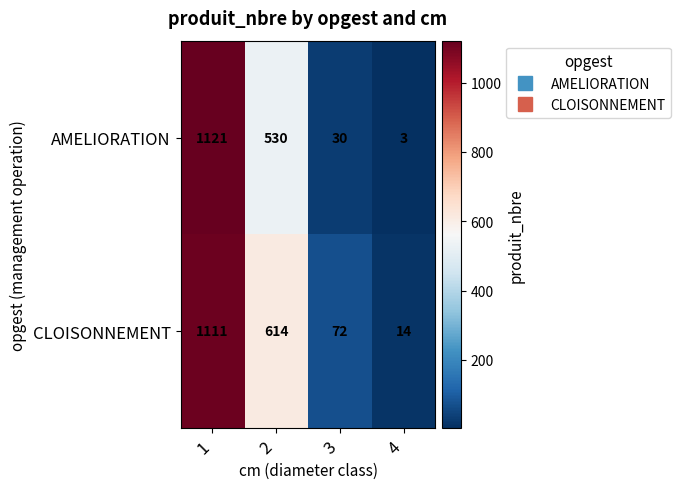

At how many categories does at least one series exceed 510?

2